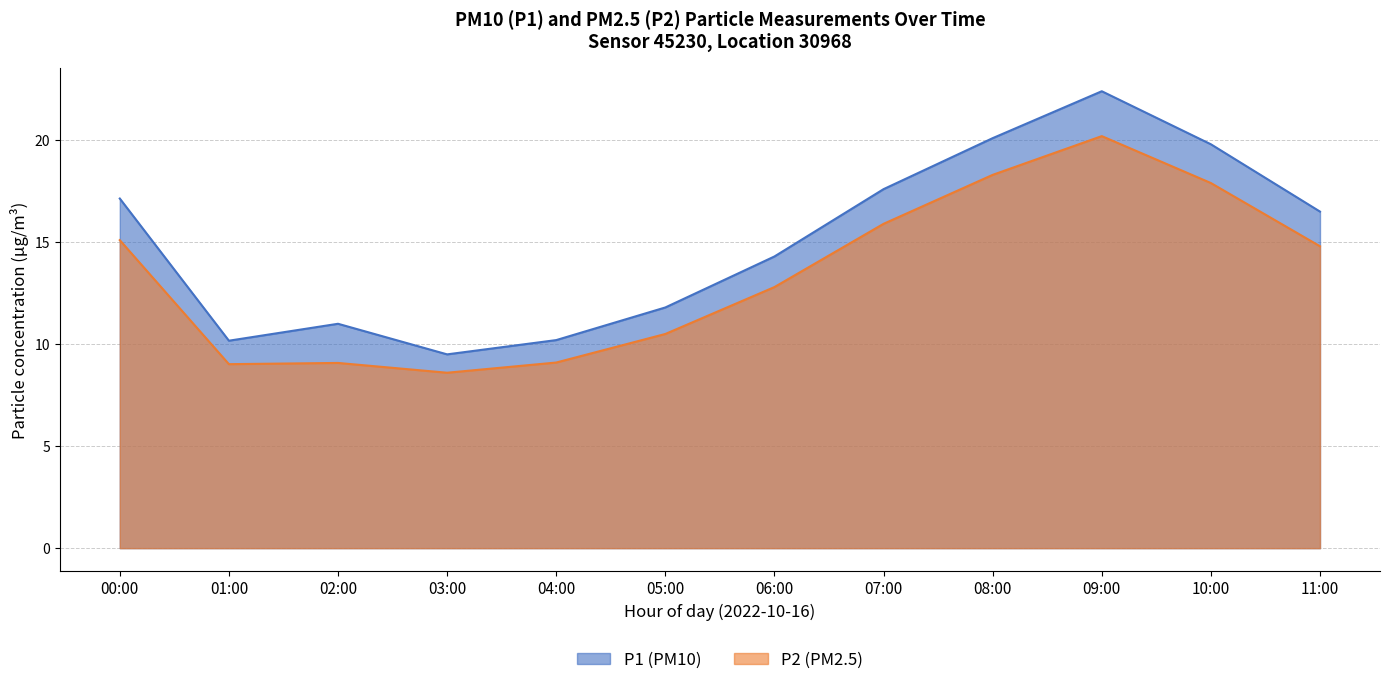

The value of P2 at 01:00 is 15.4. True or false?

False